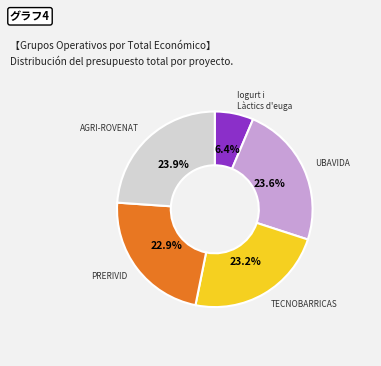

Does any single category account for the majority?

No